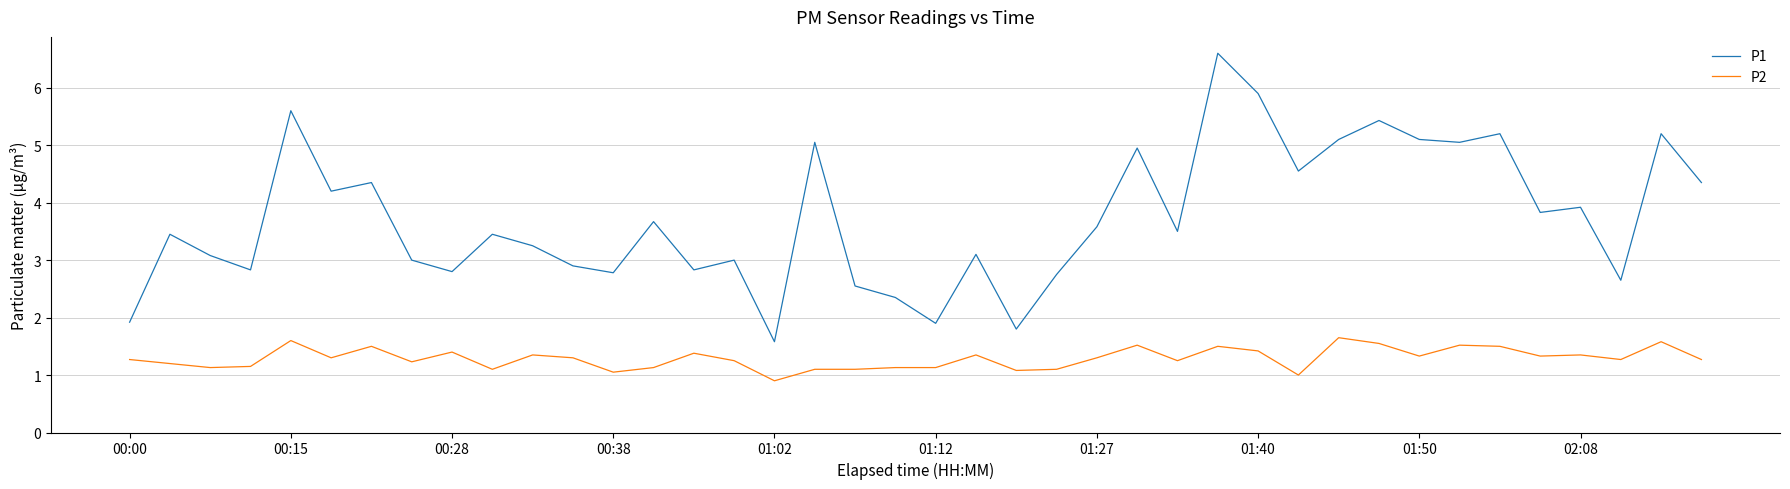

Which series has the largest total across all categories?

P1